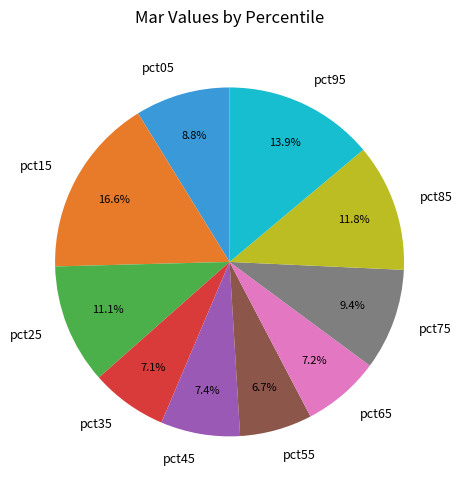

How many segments does this pie chart have?

10